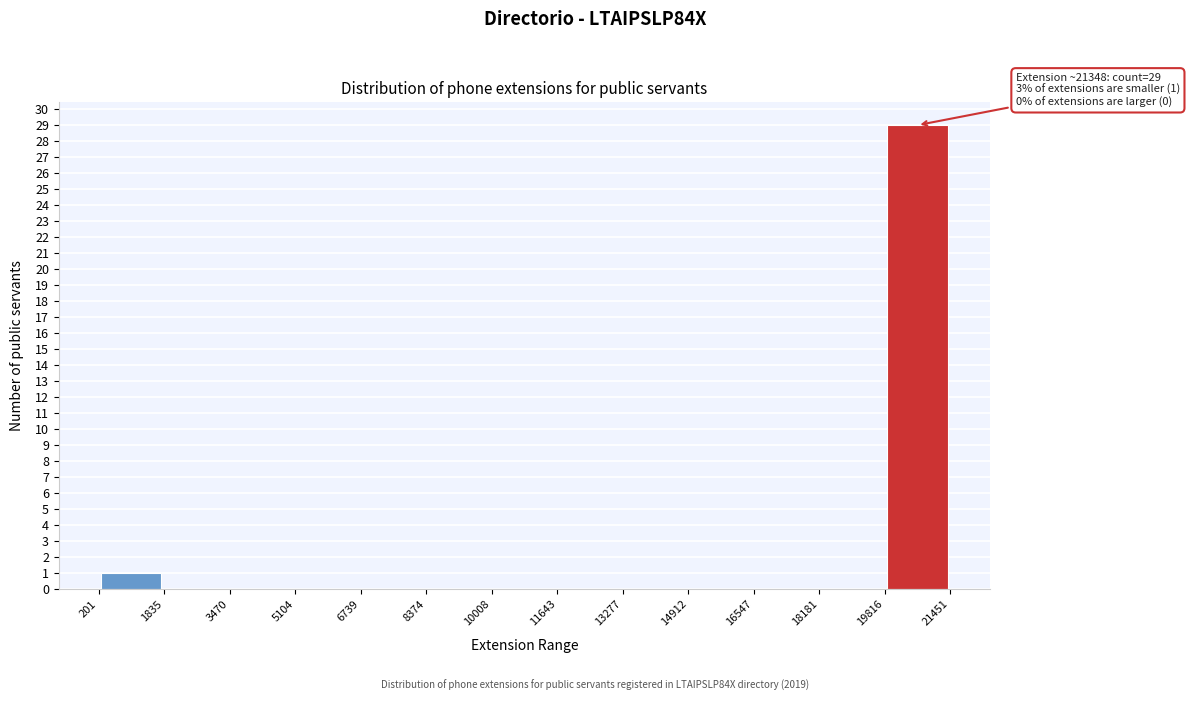

Over which range of the x-axis is the bar tallest?

19816 to 21451